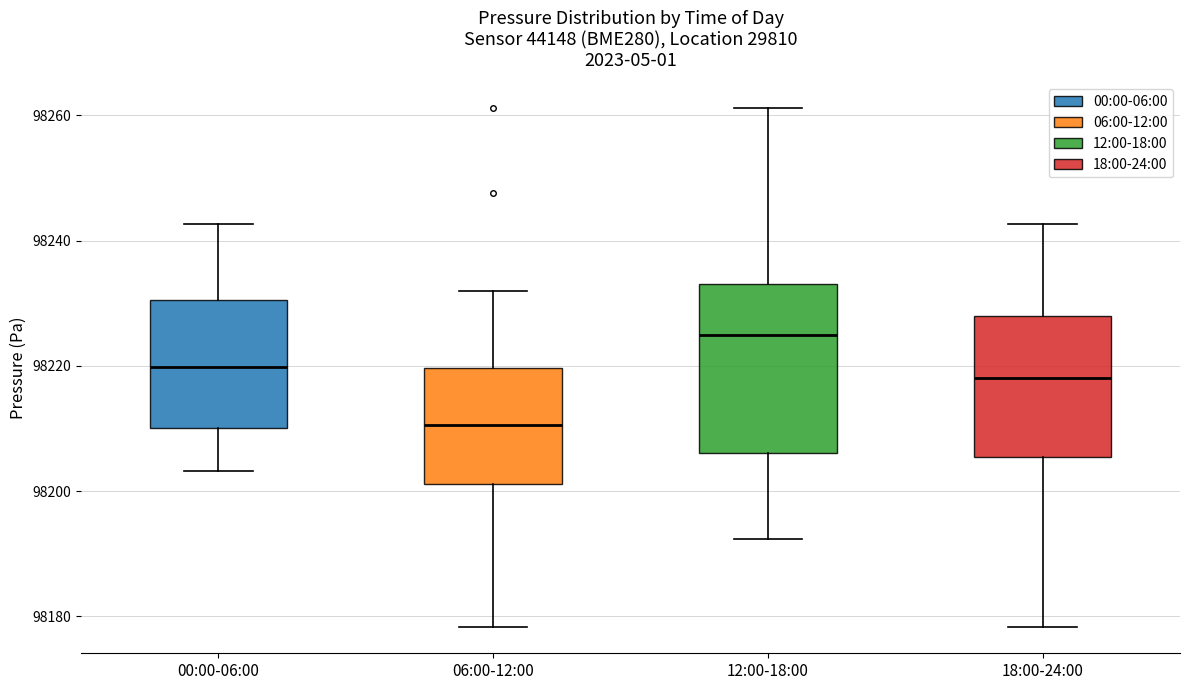

Which box's median line is the highest?

12:00-18:00